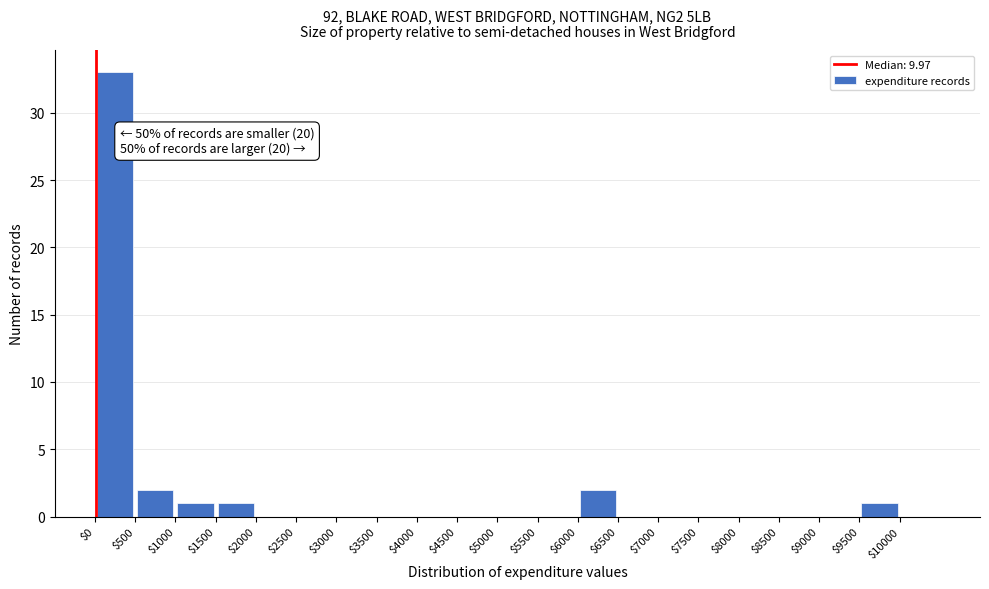

Which range on the x-axis has the tallest bar?

0 to 500